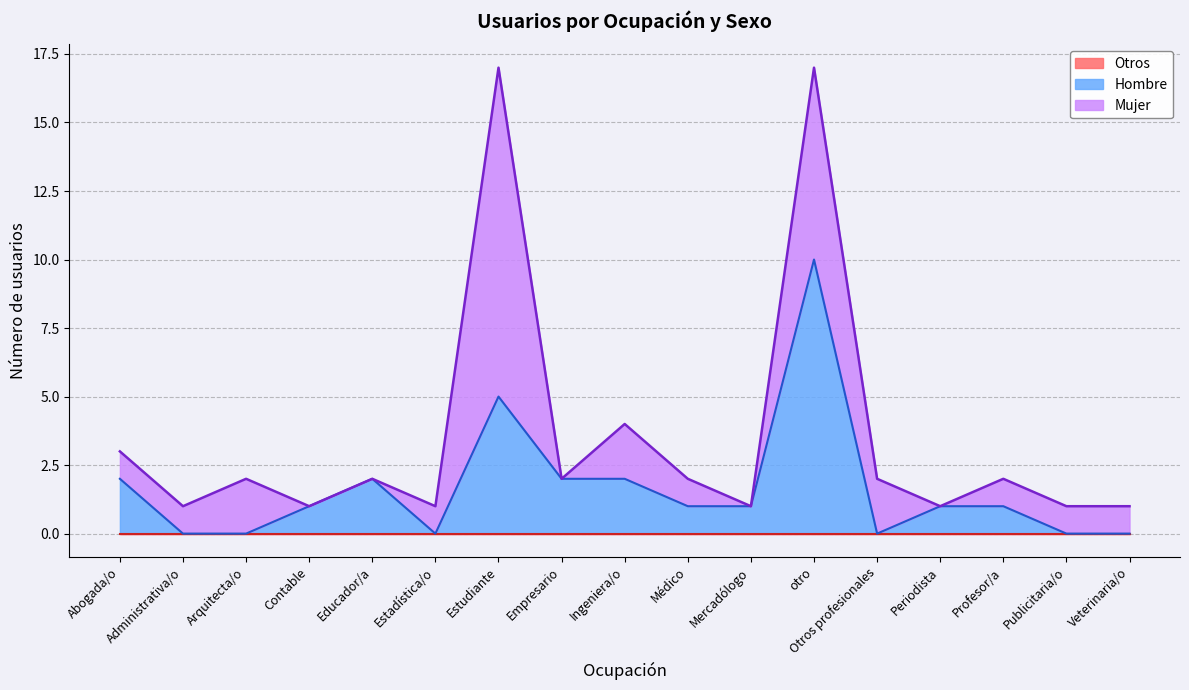

At which category does Mujer reach its first local peak?

Arquitecta/o